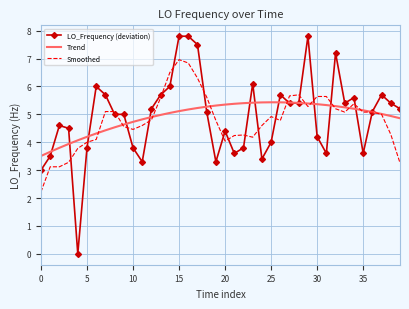

Which series has the widest spread of values?

LO_Frequency (deviation)